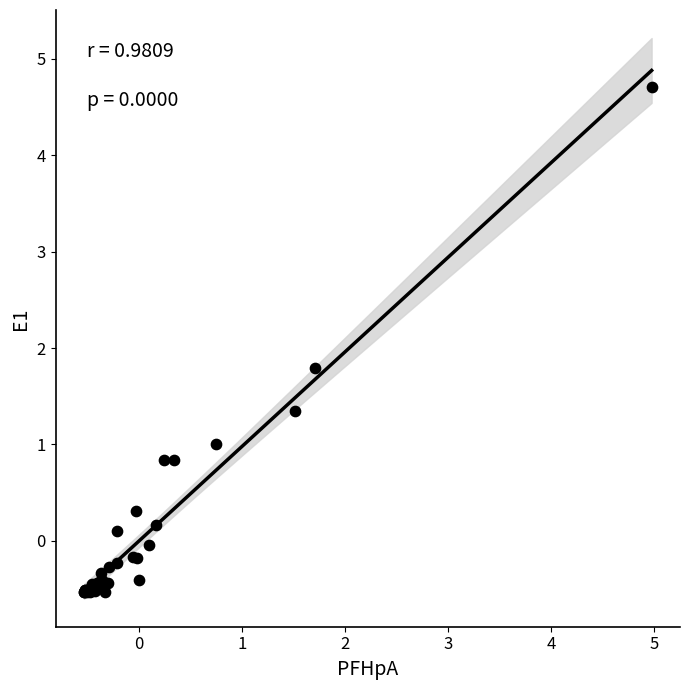

What Y value in the scatter plot is closest to 2?

1.8